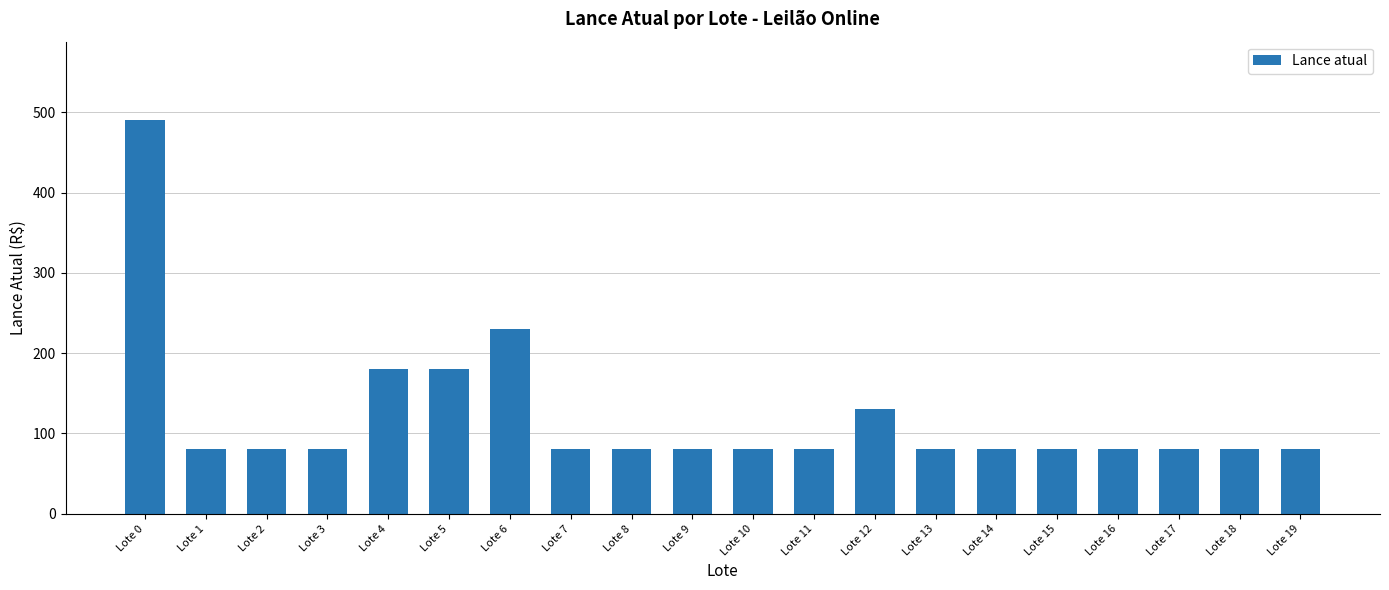

What is the maximum value shown in the chart?

490